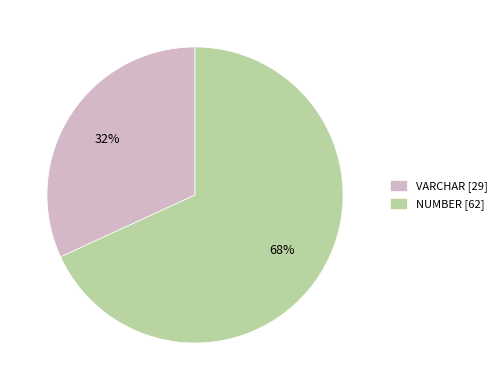

Between NUMBER [62] and VARCHAR [29], which is larger?

NUMBER [62]